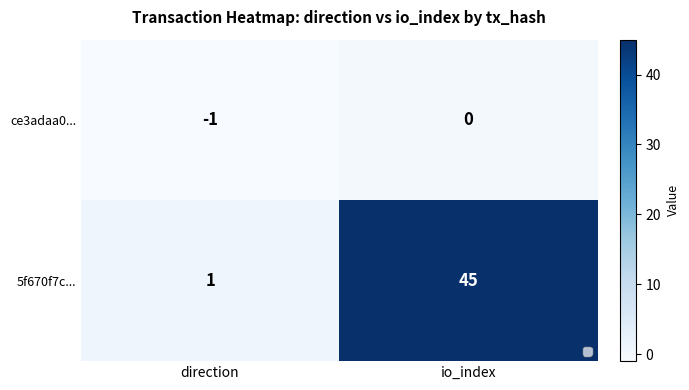

At which label is 5f670f7c... closest to 23?

direction